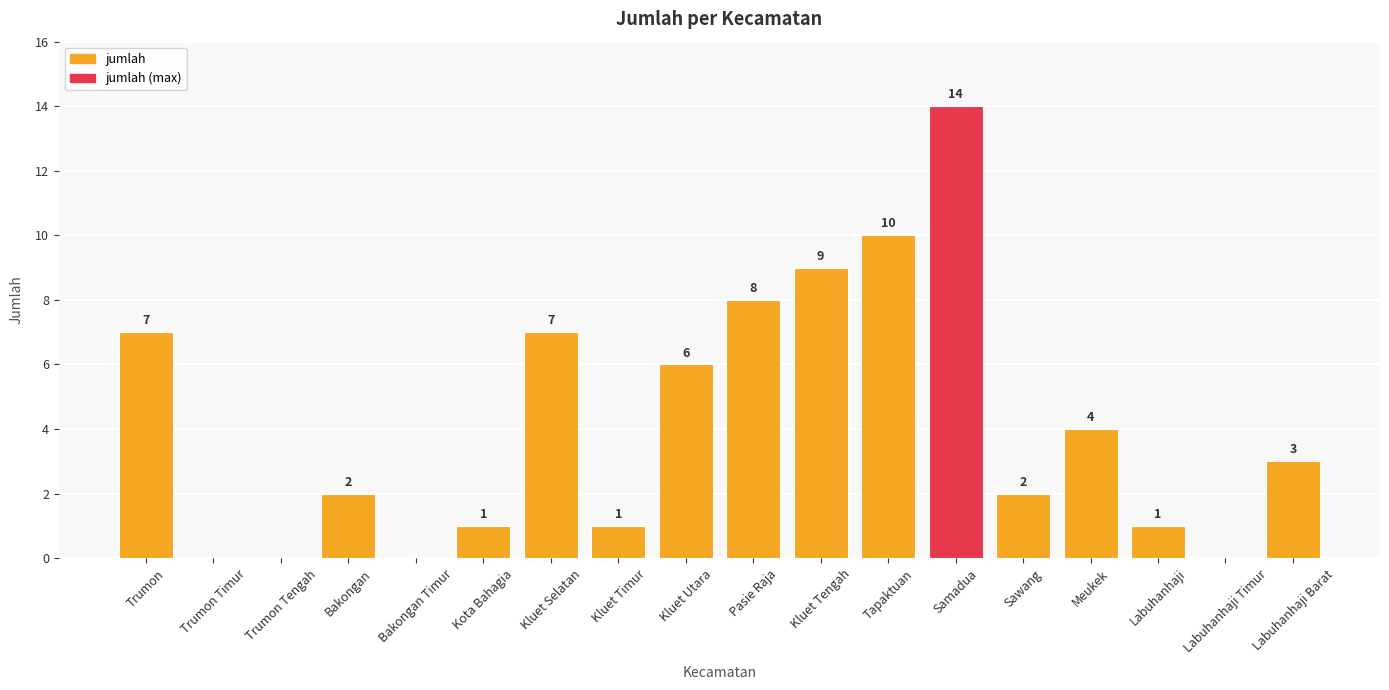

True or false: the data shows 1 at Labuhanhaji.

True